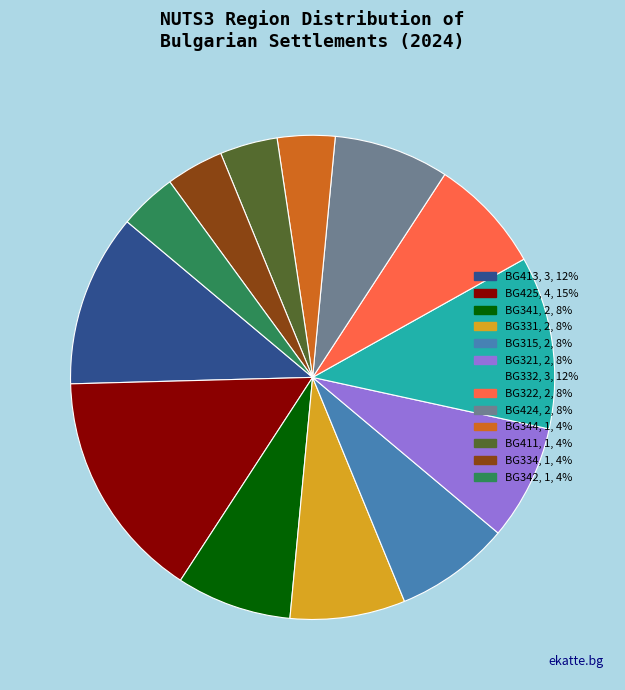

Which category has the biggest portion of the pie?

BG425, 4, 15%